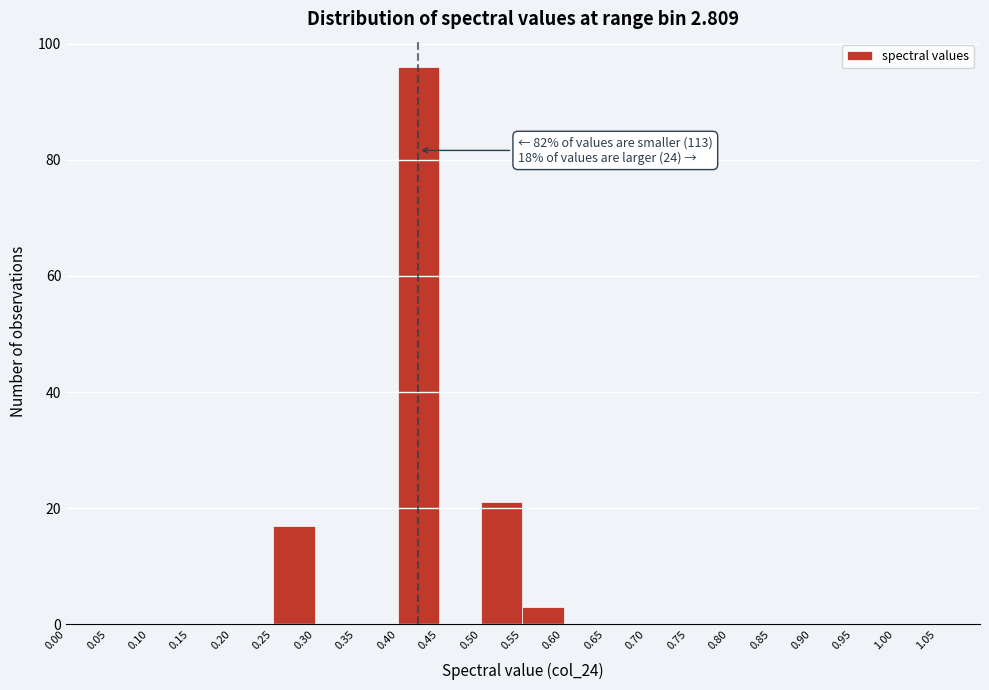

Over which range of the x-axis is the bar tallest?

0.40 to 0.45